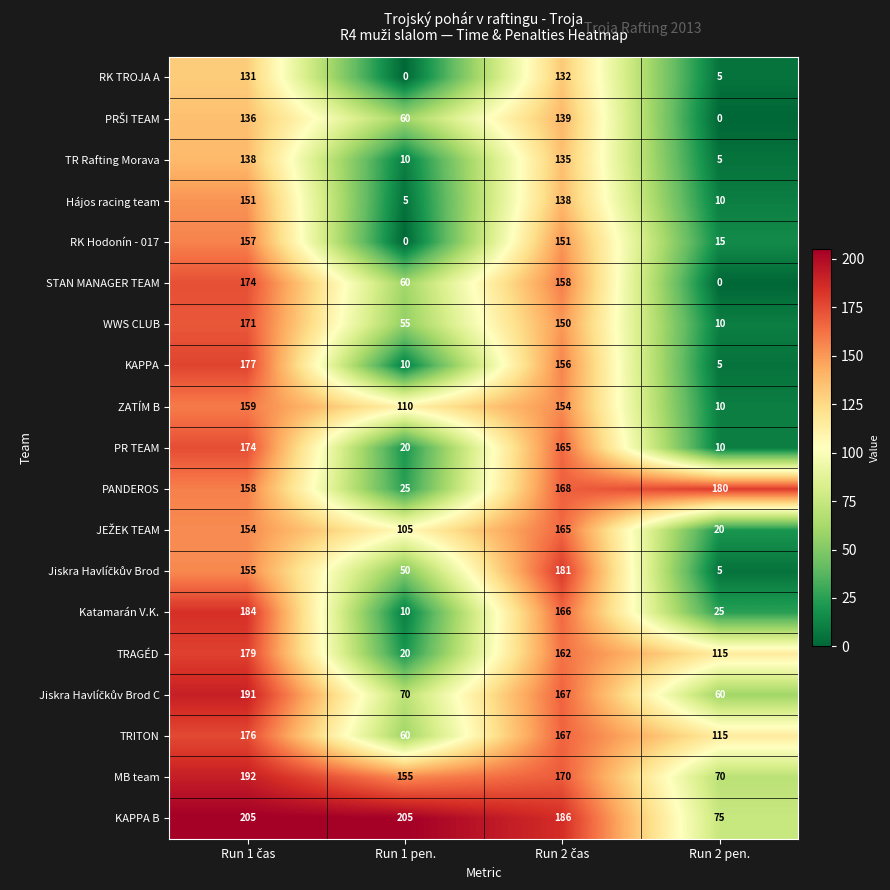

What is the total value across all series at Run 2 pen.?

735